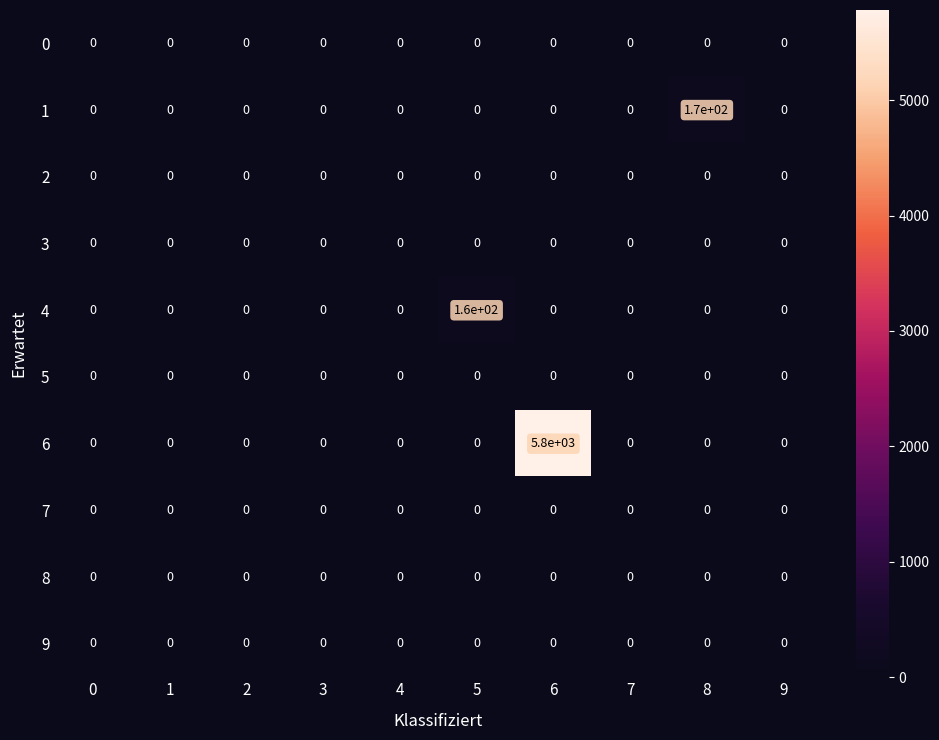

How many categories are shown in the chart?

10